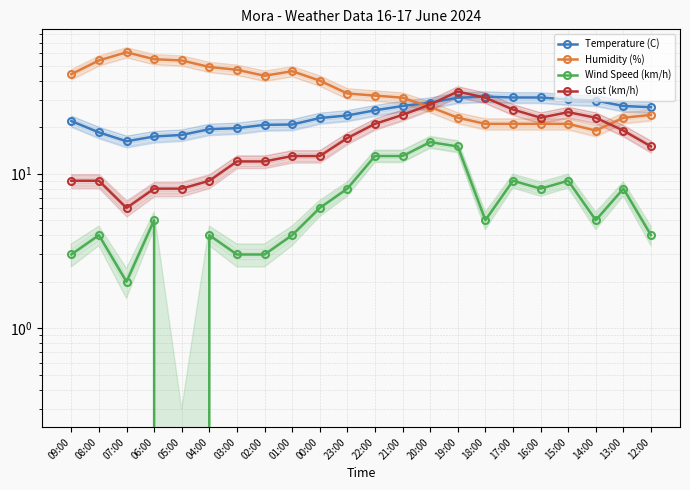

What is the total value across all series at 13:00?

77.4